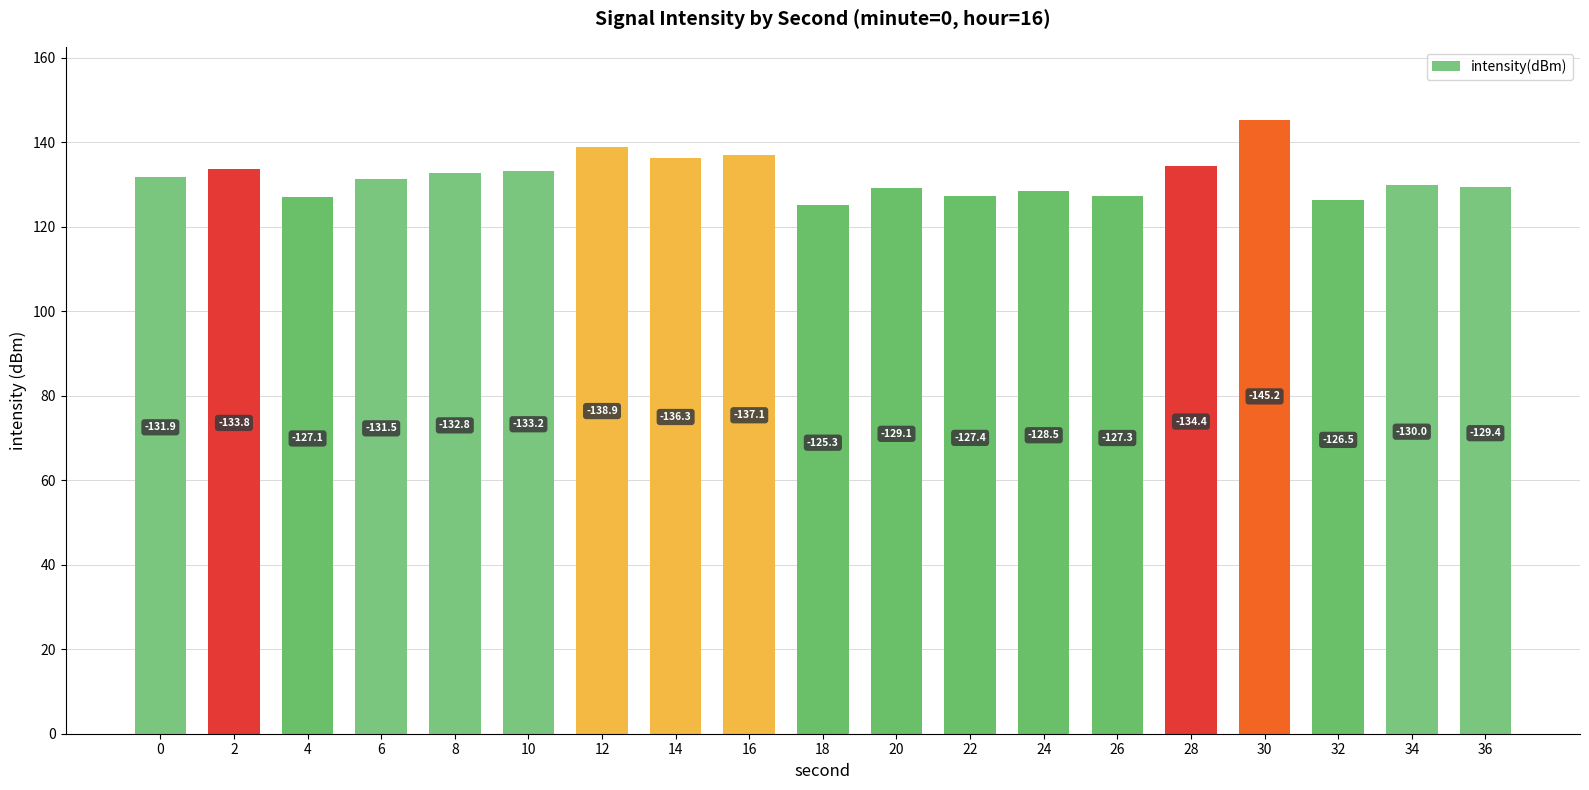

Are the bars grouped side by side (vs. stacked)?

No